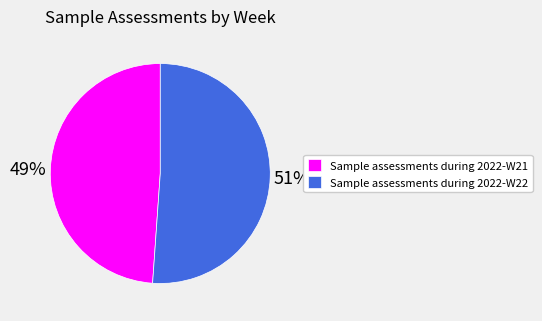

What is the smallest slice in the pie chart?

Sample assessments during 2022-W21